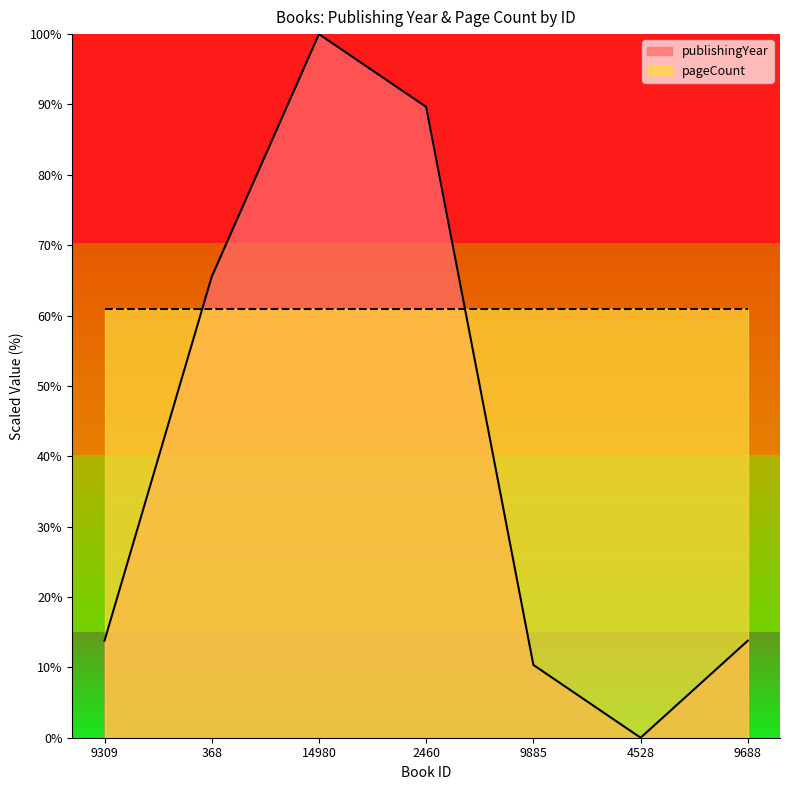

Which label corresponds to the smallest value in the chart?

4528